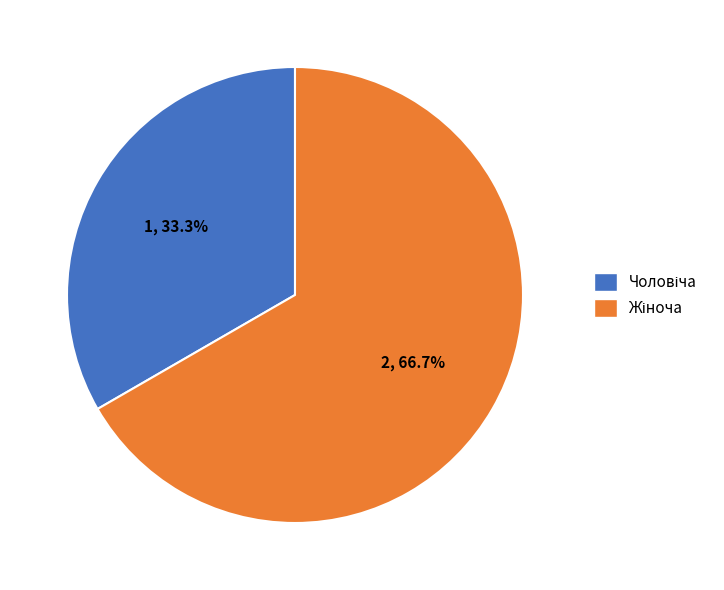

Does any single category account for the majority?

Yes